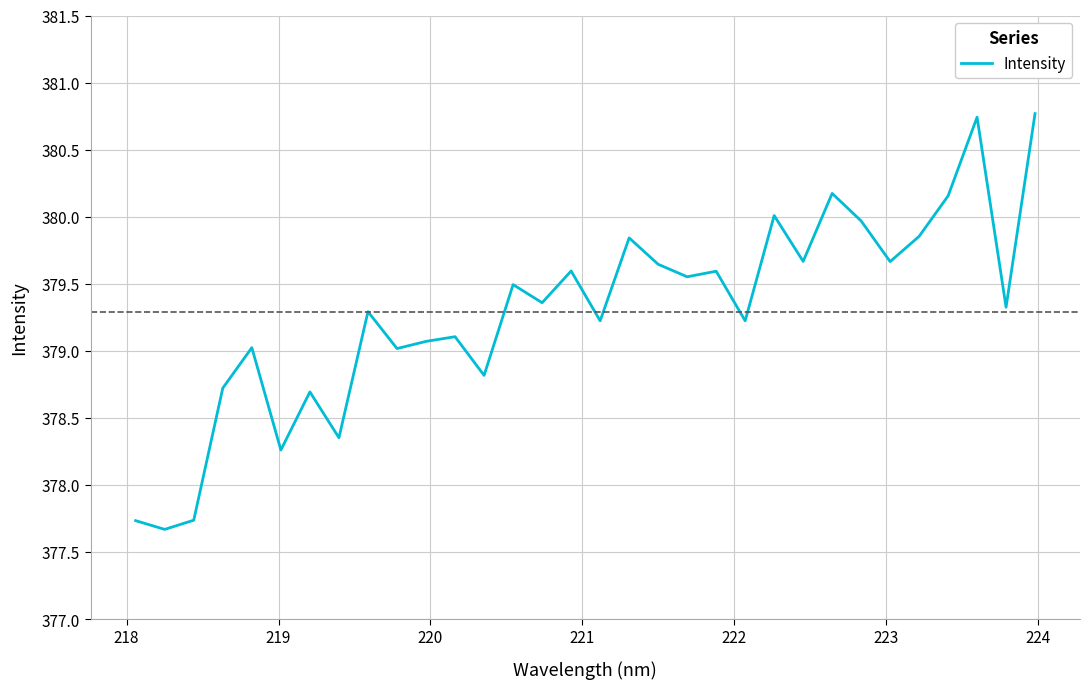

What is the smallest value displayed?

377.7